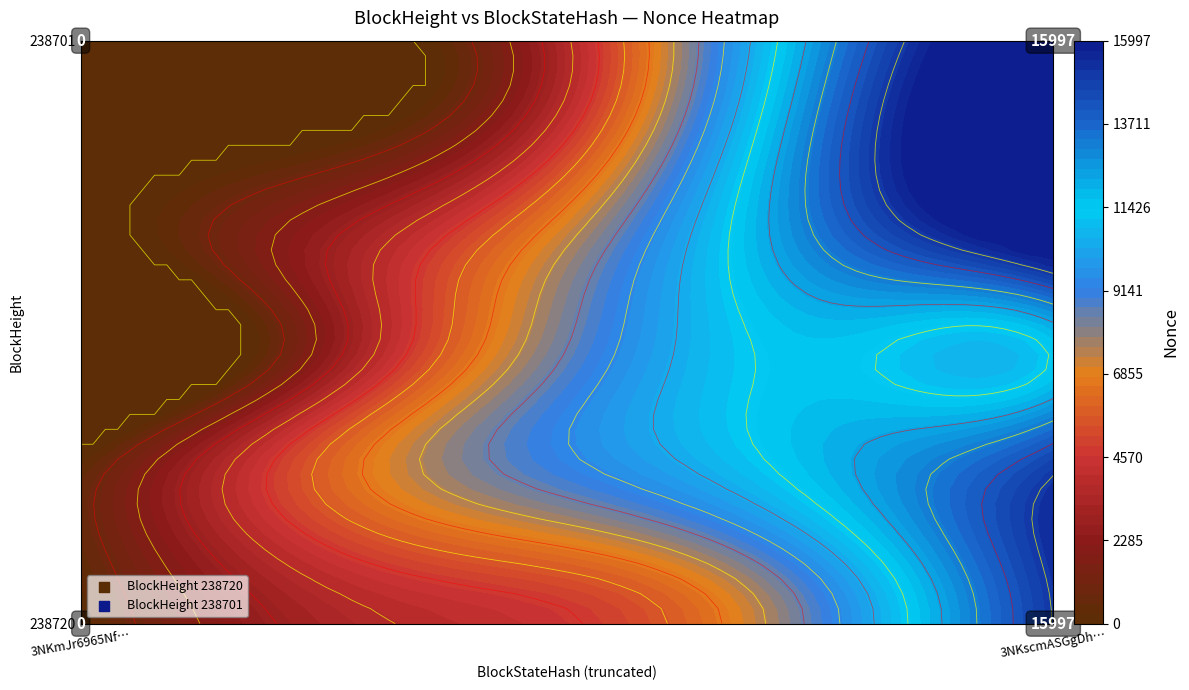

Reading left to right, transcribe all the data shown in this chart.

238720: 0	15997
238701: 0	15997